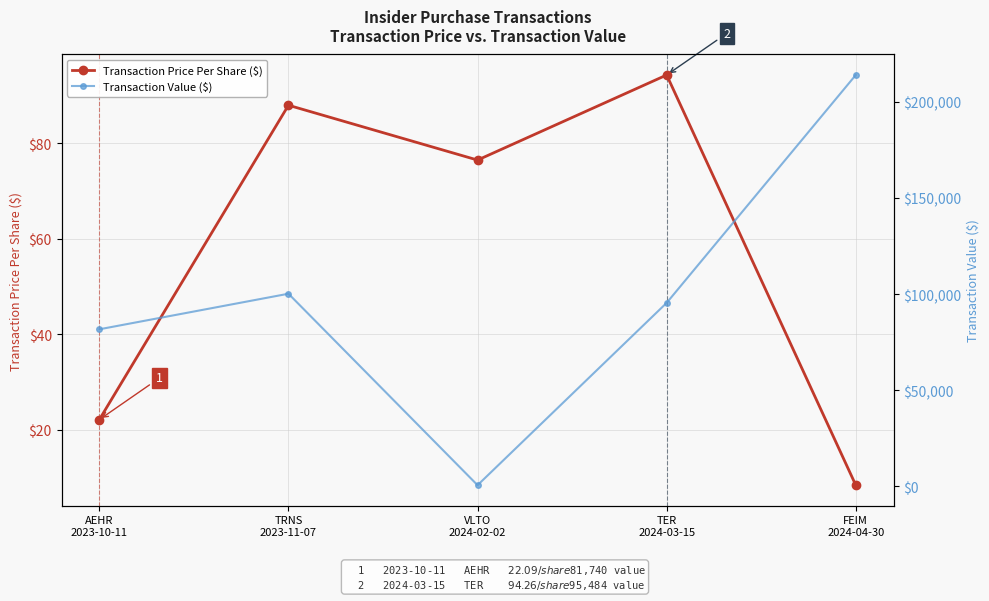

The value of Transaction Value ($) at AEHR
2023-10-11 is 81740.0. True or false?

True